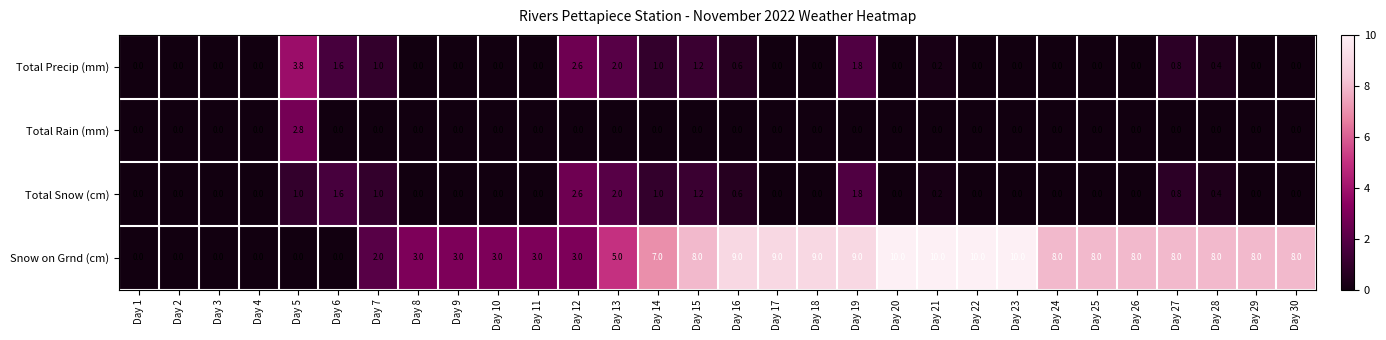

The value of Total Snow (cm) at Day 1 is 0.0. True or false?

True